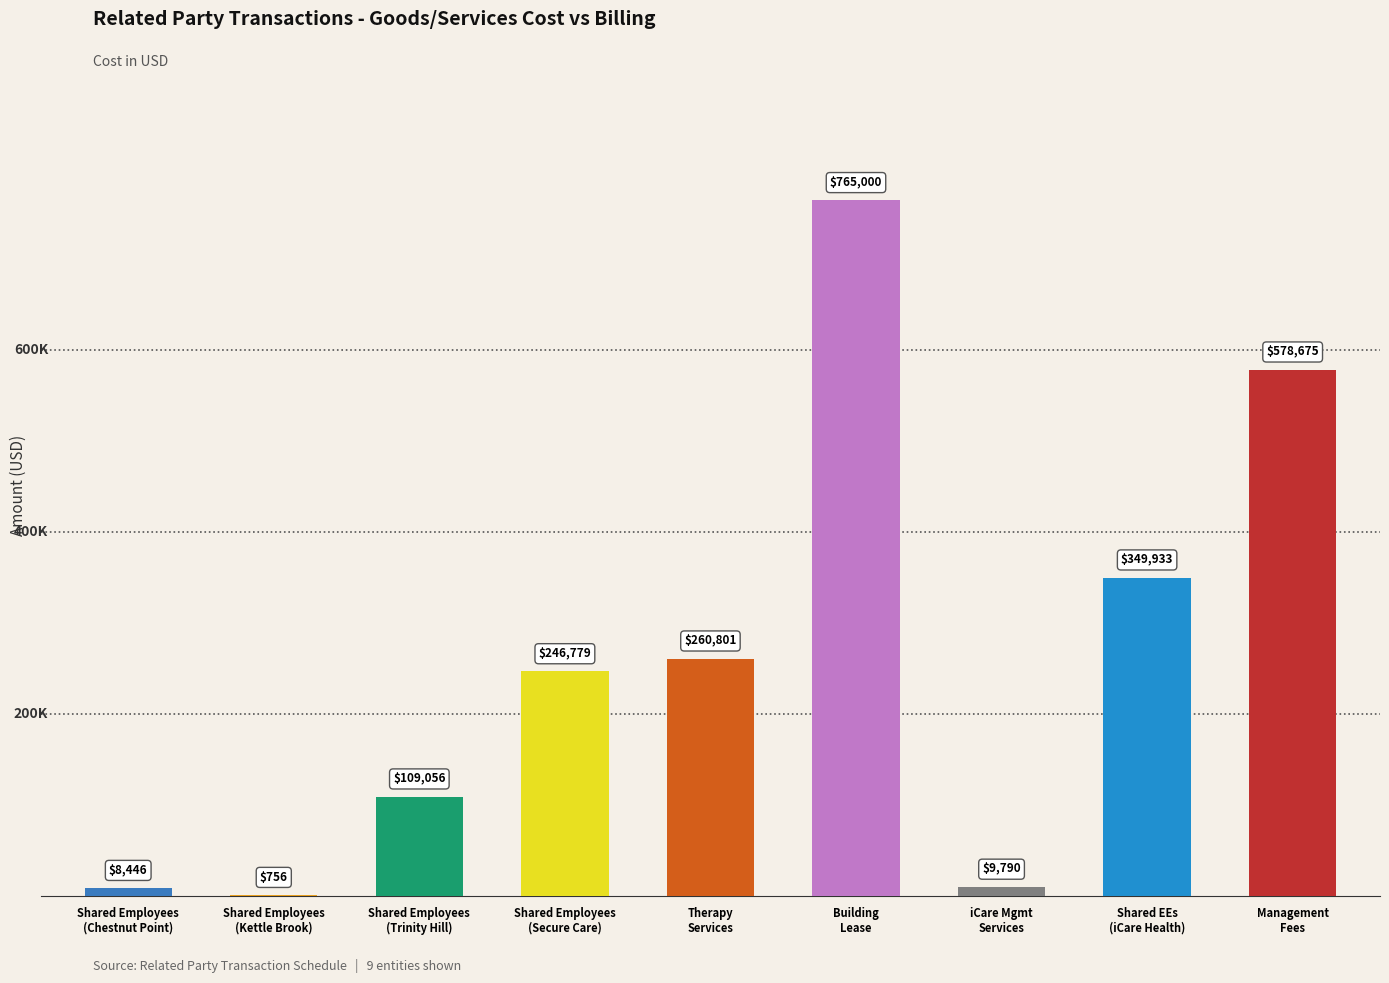

Are the bars grouped side by side (vs. stacked)?

Yes